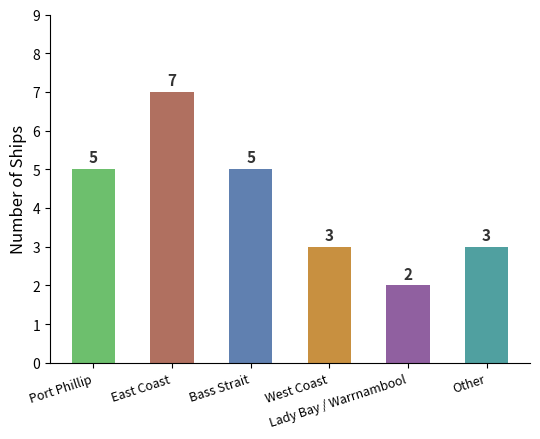

Reading left to right, what are all the values shown in this chart?

Port Phillip=5	East Coast=7	Bass Strait=5	West Coast=3	Lady Bay / Warrnambool=2	Other=3